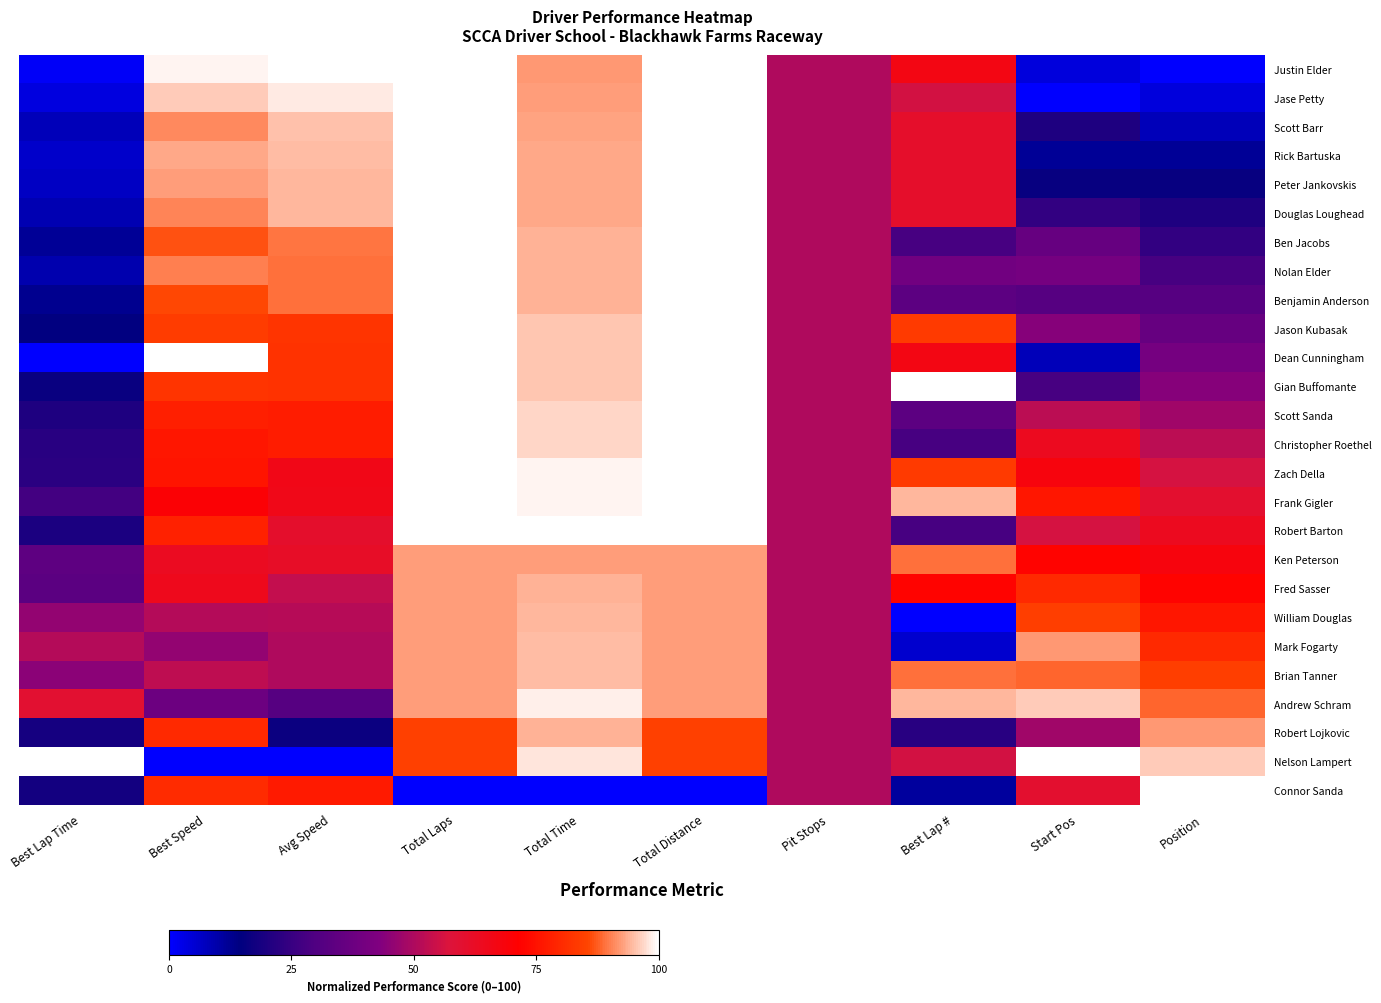

At how many categories does at least one series exceed 0?

10